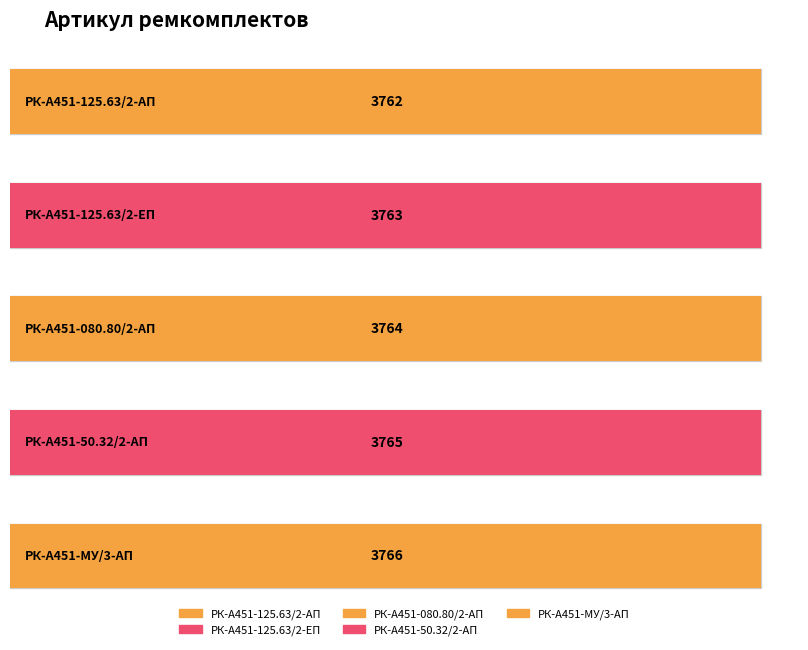

Rank the categories by value from highest to lowest.

РК-А451-МУ/3-АП, РК-А451-50.32/2-АП, РК-А451-080.80/2-АП, РК-А451-125.63/2-ЕП, РК-А451-125.63/2-АП